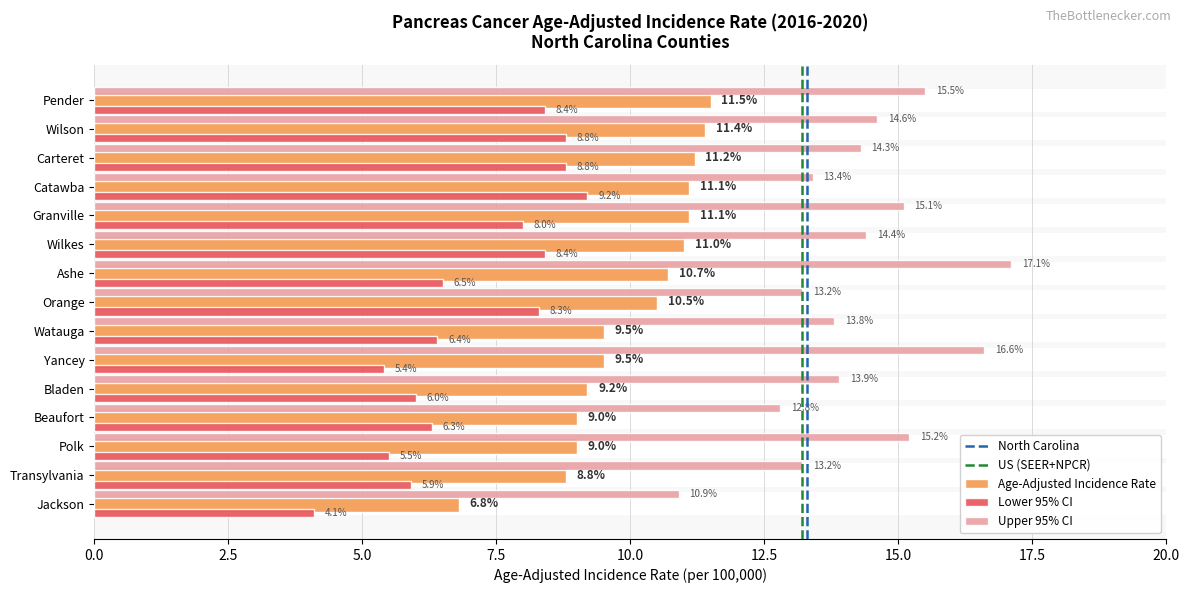

Where does the Age-Adjusted Incidence Rate series first go above 10?

Orange